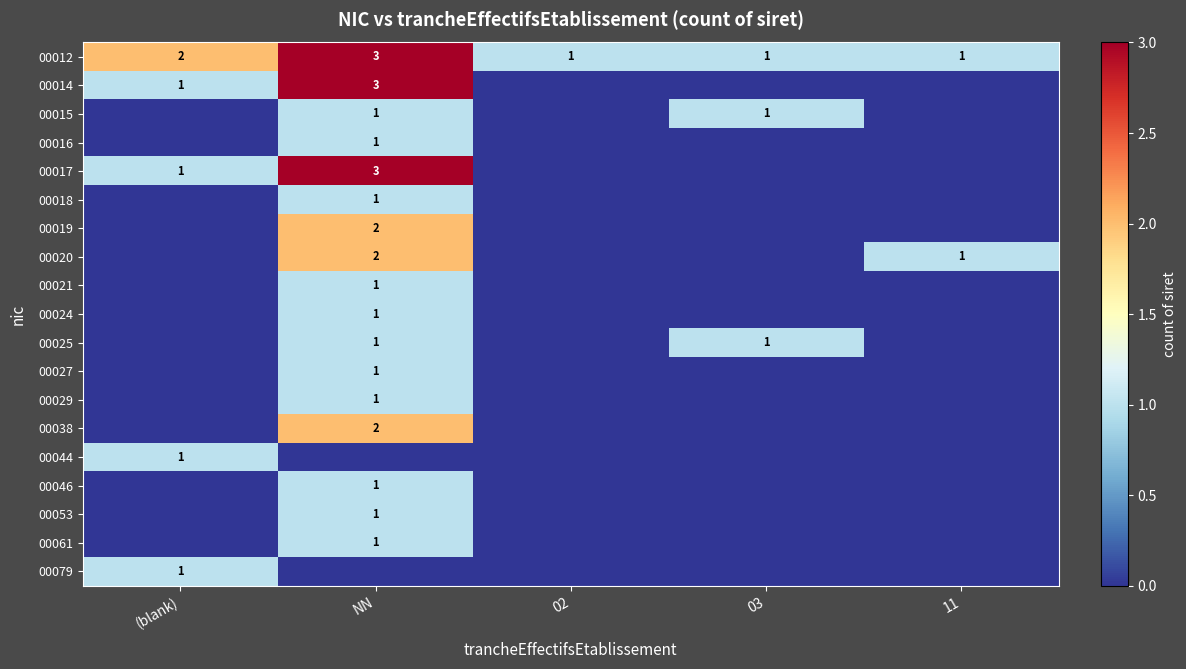

What is the spread (max minus min) of values at 11?

1